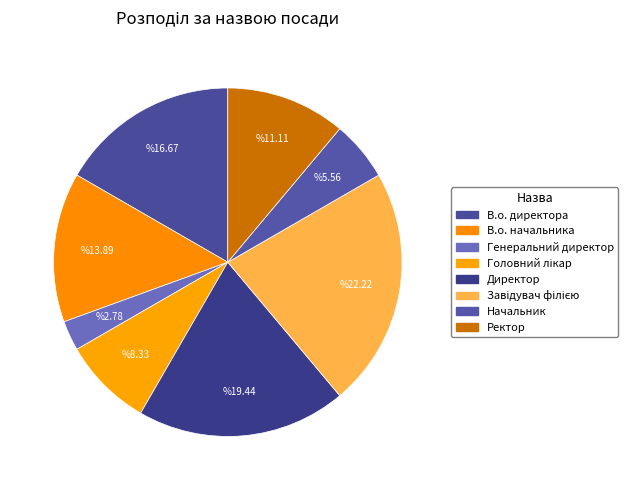

How many segments does this pie chart have?

8